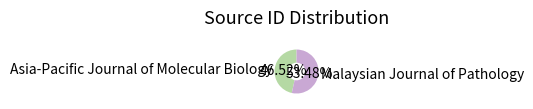

Which has a higher value, Malaysian Journal of Pathology or Asia-Pacific Journal of Molecular Biology?

Malaysian Journal of Pathology